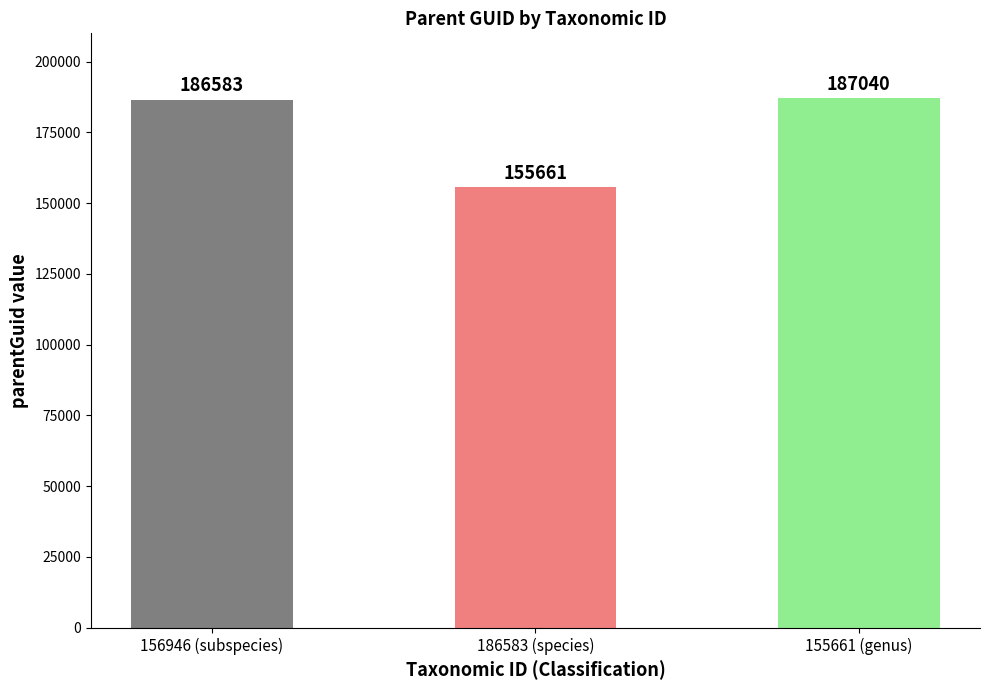

List the labels in order of value, smallest first.

186583 (species), 156946 (subspecies), 155661 (genus)